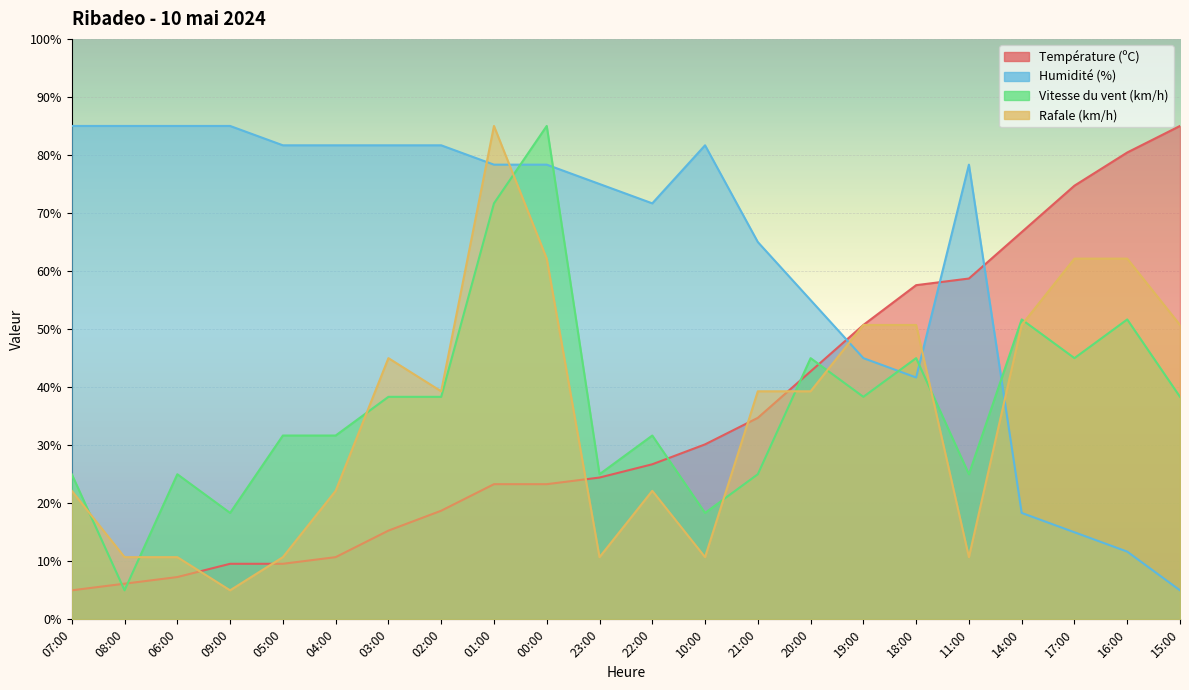

Which has a higher value, 18:00 or 09:00?

18:00